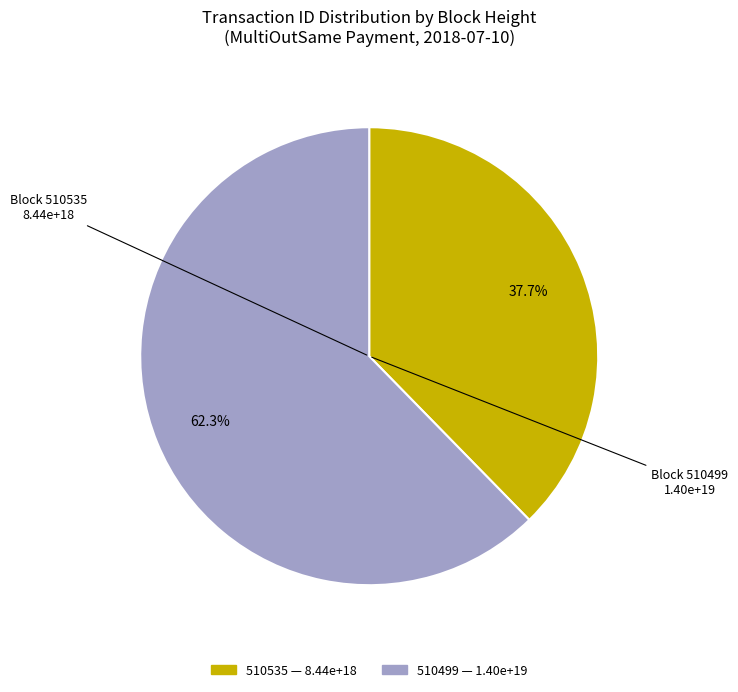

Do 510499 and 510535 together represent more than half of the pie?

Yes